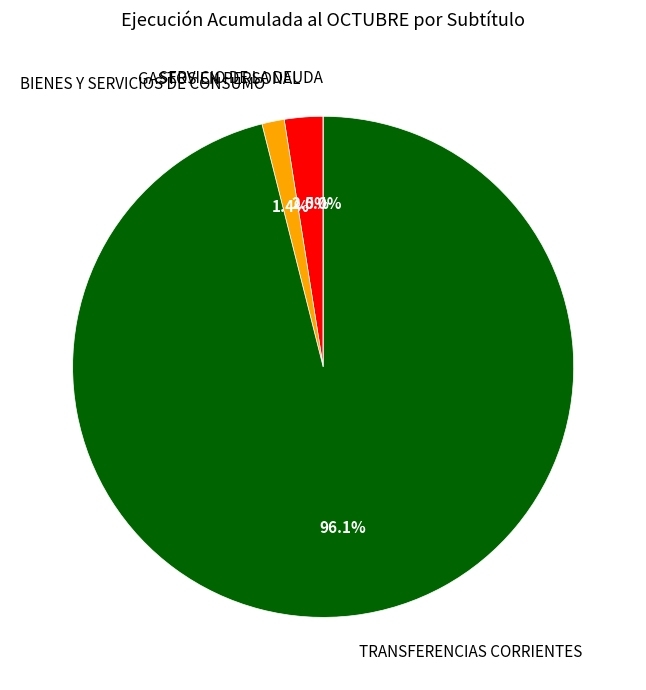

What is the change in value from BIENES Y SERVICIOS DE CONSUMO to SERVICIO DE LA DEUDA?

-102787